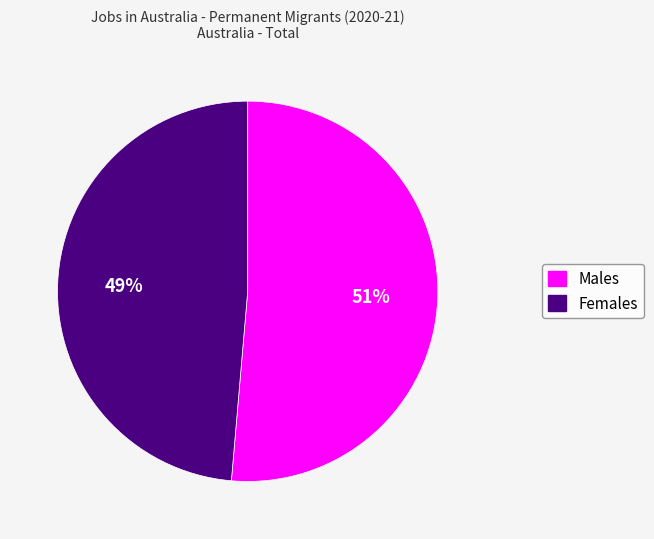

True or false: Males accounts for 51% of the total.

True